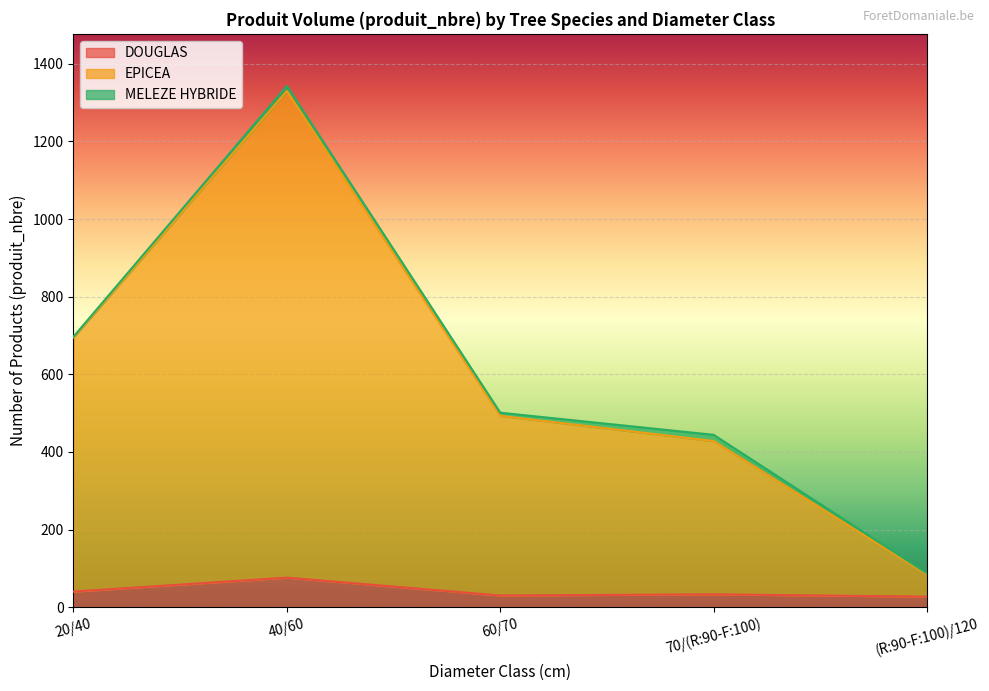

Where is EPICEA nearest to the value 707?

20/40